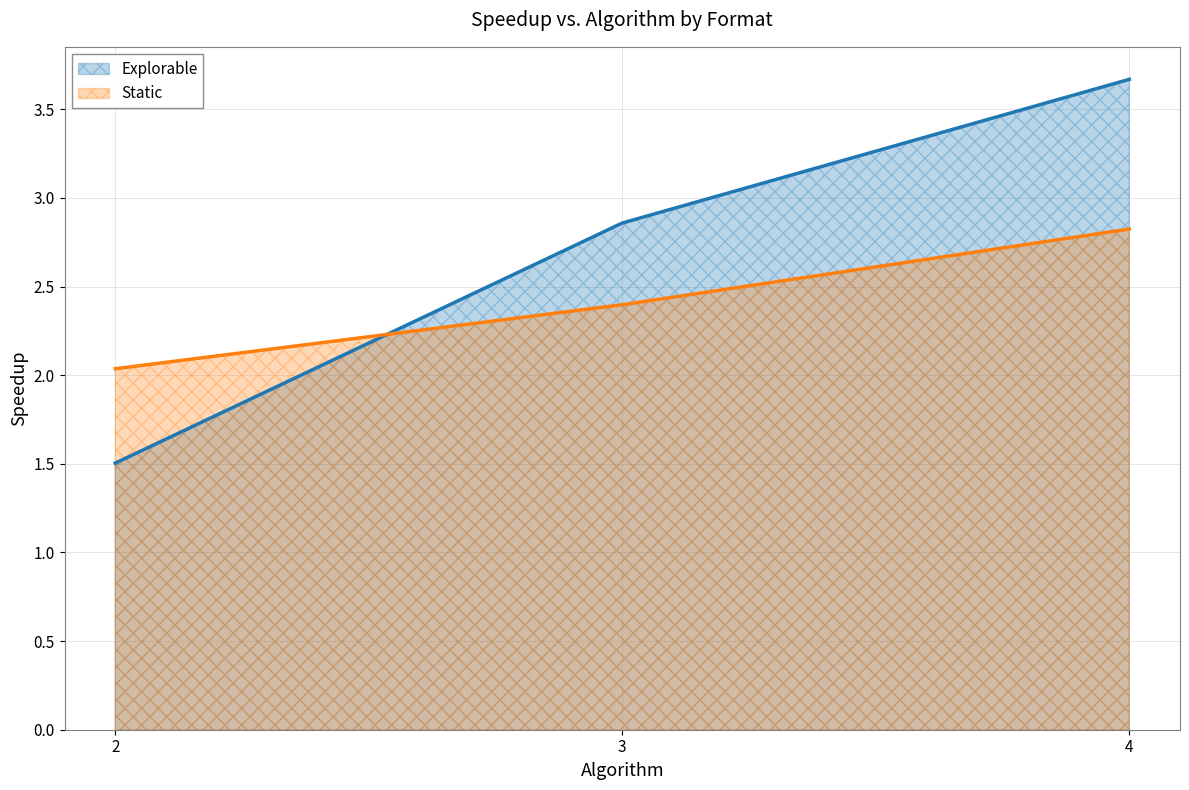

At which category is the sum across all series the highest?

4